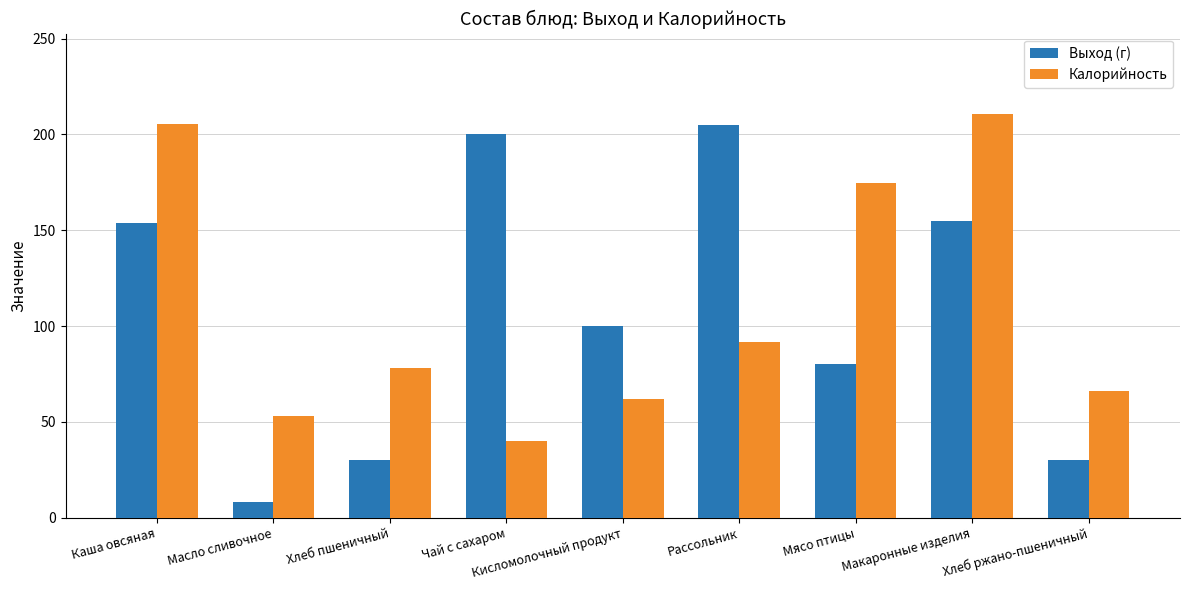

Rank the series by their maximum value, from lowest to highest.

Выход (г), Калорийность